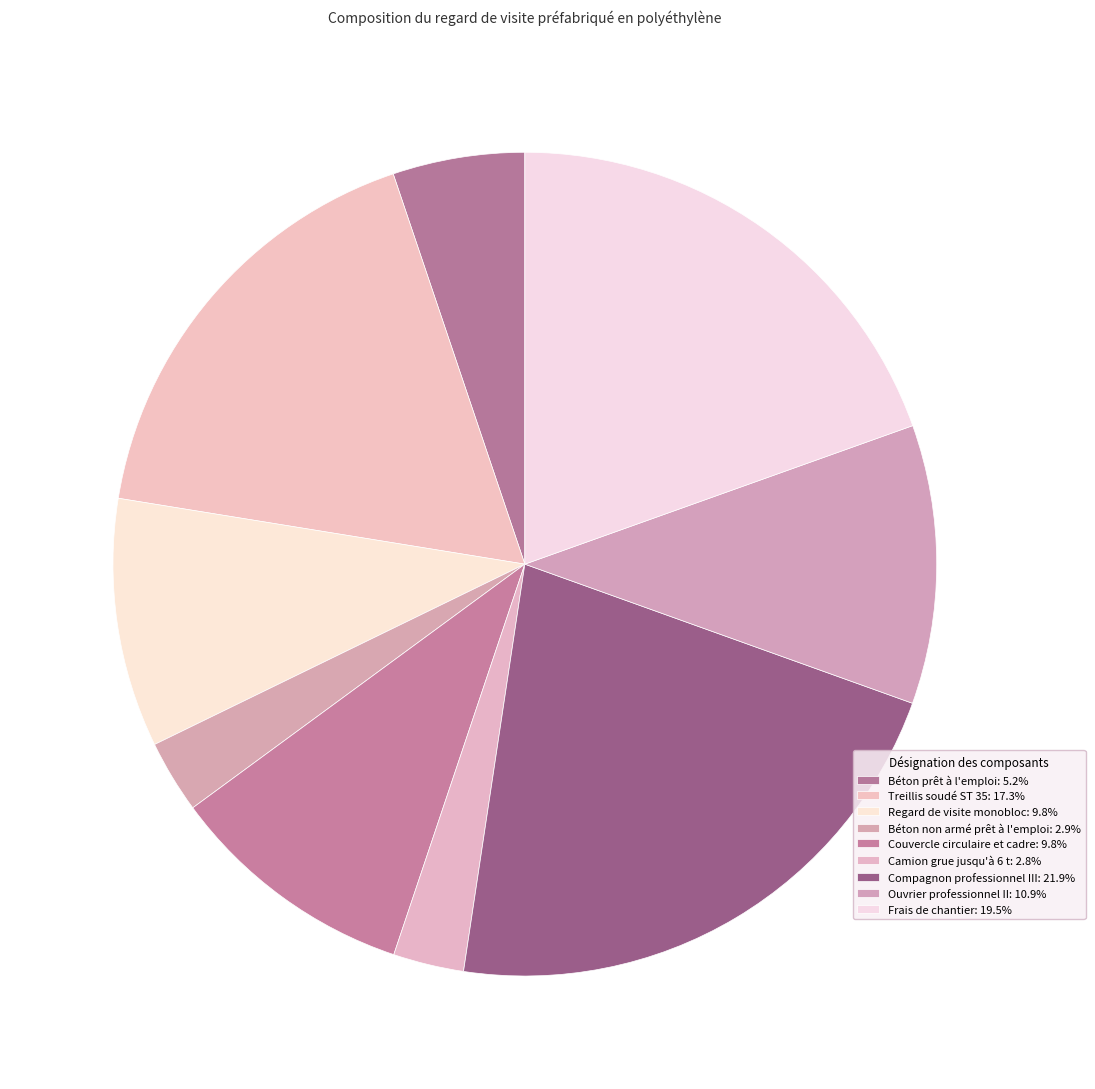

Between Béton non armé prêt à l'emploi and Treillis soudé ST 35, which is larger?

Treillis soudé ST 35